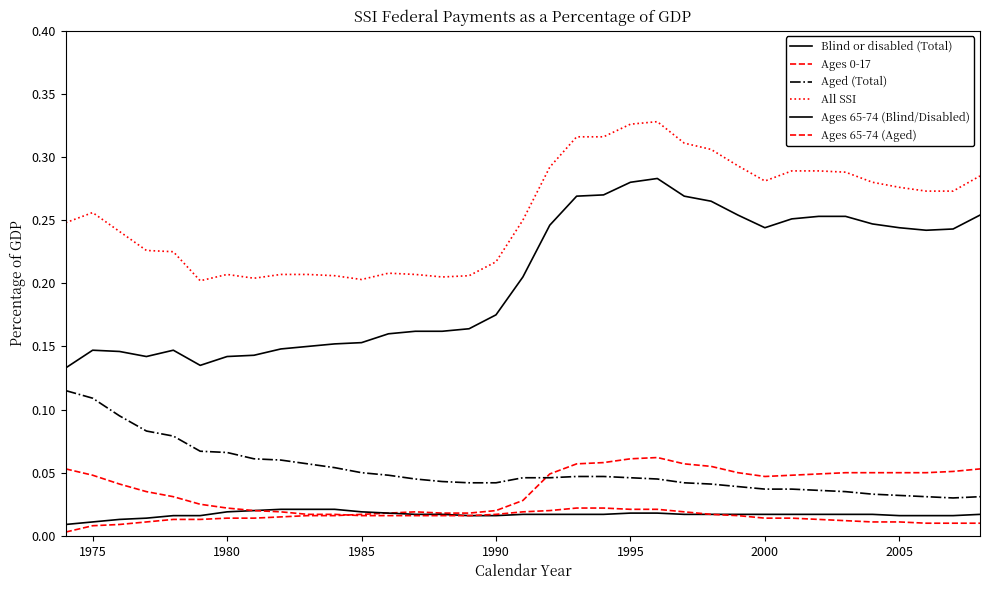

How many lines are shown in the chart?

6